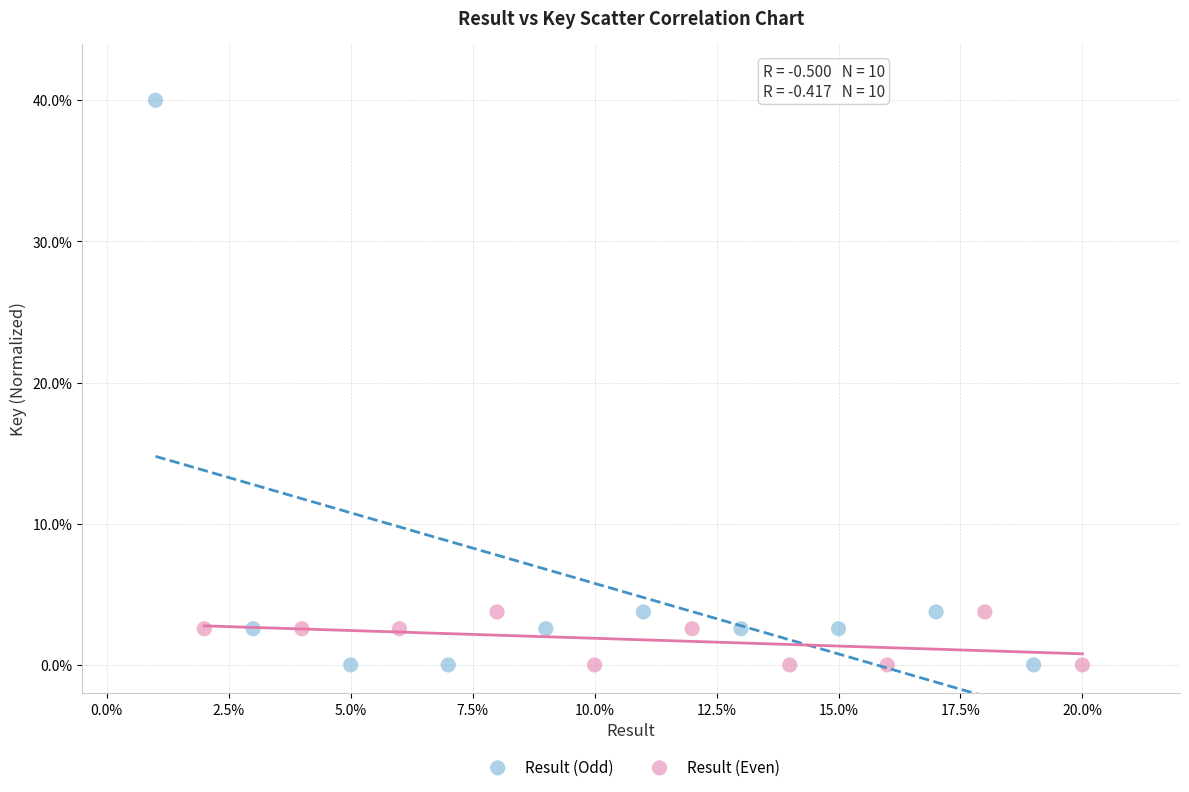

Which series reaches the maximum Y coordinate?

Result (Odd)